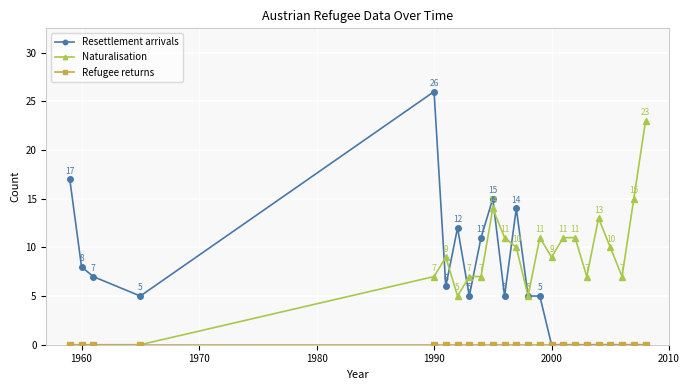

What is the highest value of the Resettlement arrivals series?

26